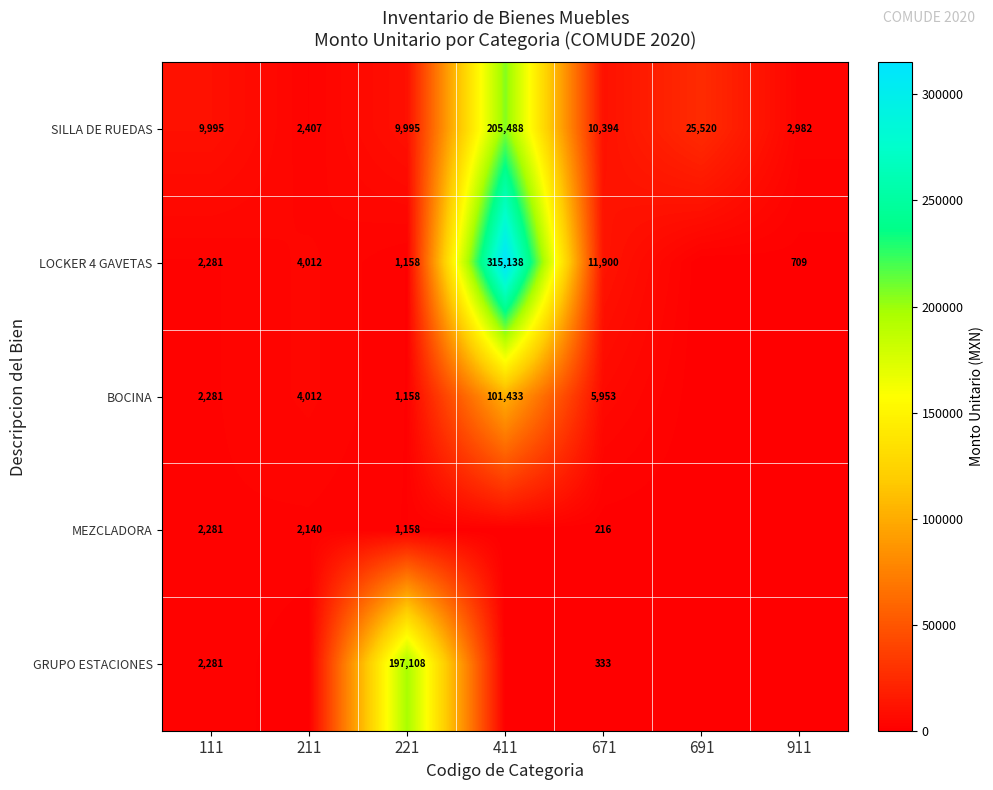

The MEZCLADORA series shows 2140 at 211. True or false?

True